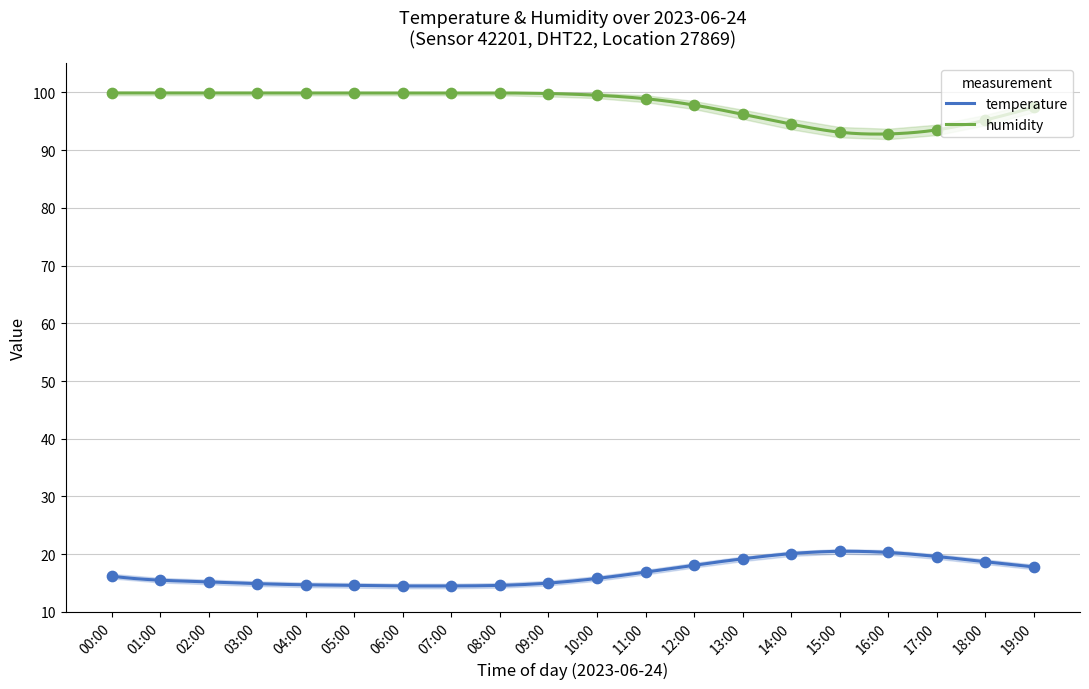

At which category is the sum across all series the highest?

00:00